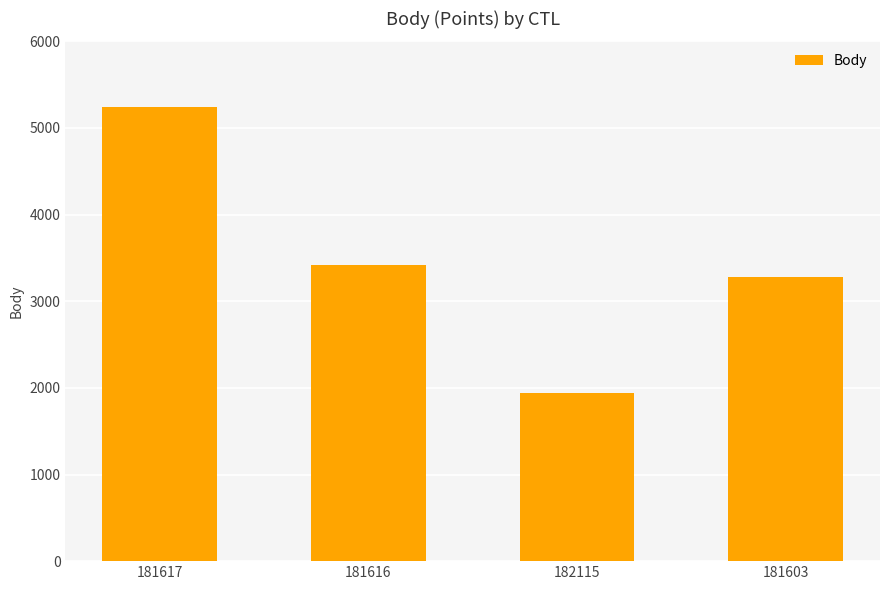

Which category has the lowest value across all series?

182115